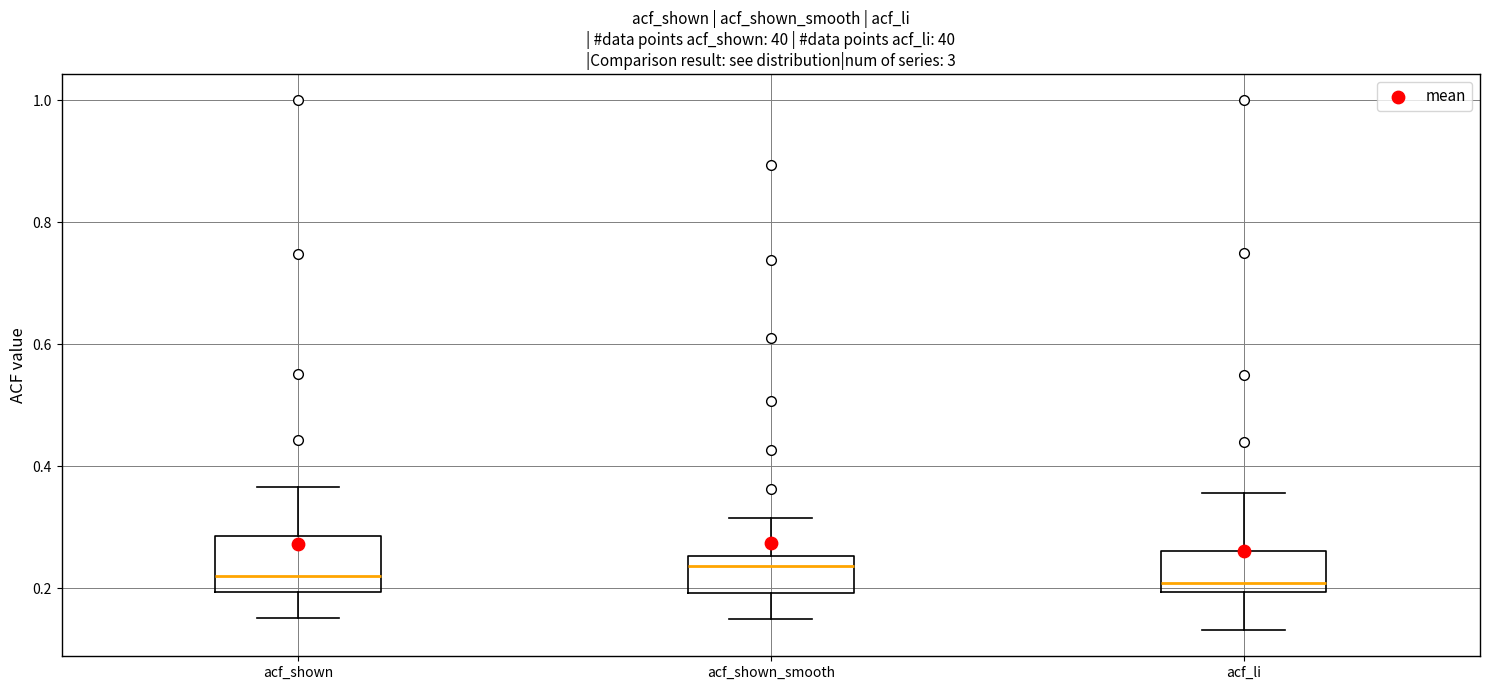

Where is the lower edge of the box for acf_li on the y-axis? The values are not printed on the chart, so give them approximately, as read against the axis.

0.20